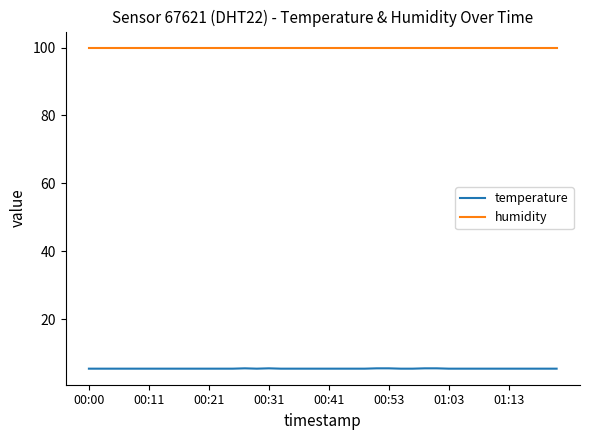

True or false: humidity and temperature cross at least once.

False